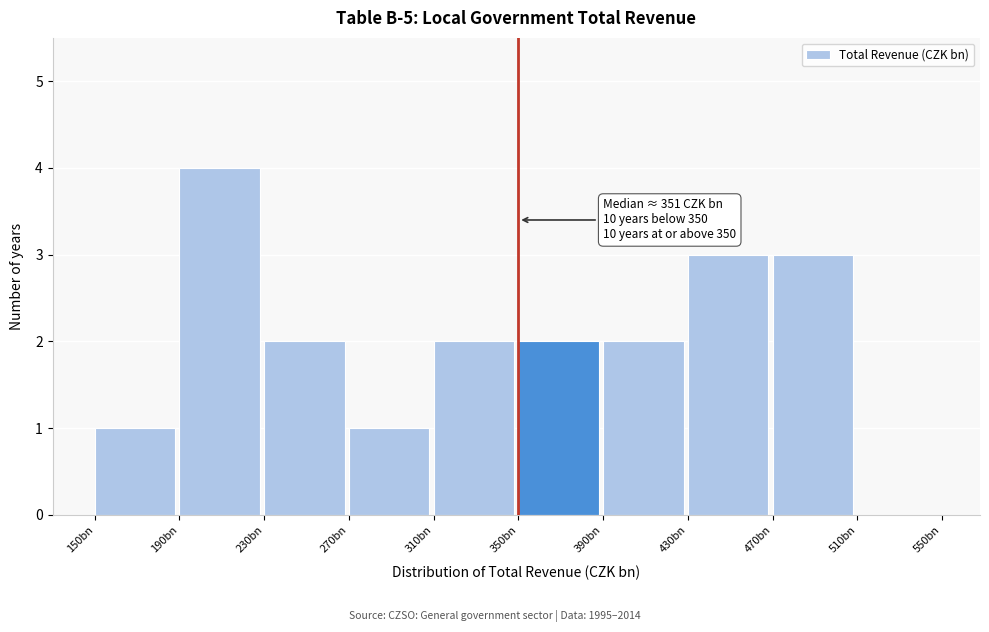

Reading left to right, what are all the values shown in this chart?

150bn=1	190bn=4	230bn=2	270bn=1	310bn=2	350bn=2	390bn=2	430bn=3	470bn=3	510bn=0